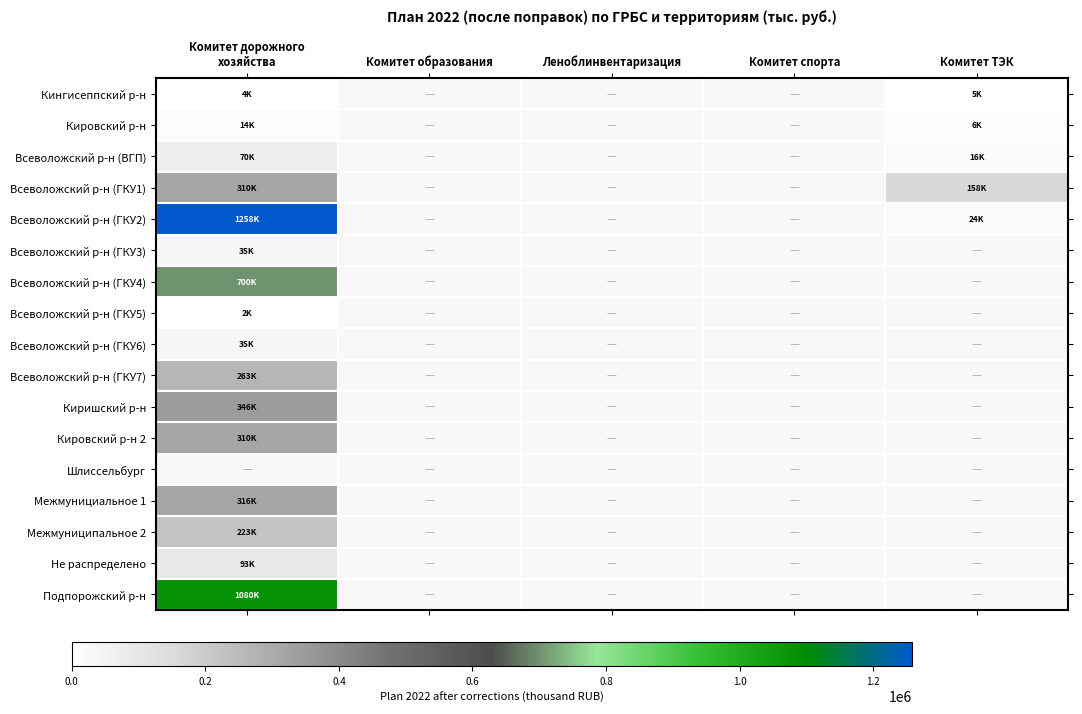

List the labels in order of Шлиссельбург value, smallest first.

Комитет дорожного хозяйства, Комитет образования, Леноблинвентаризация, Комитет спорта, Комитет ТЭК